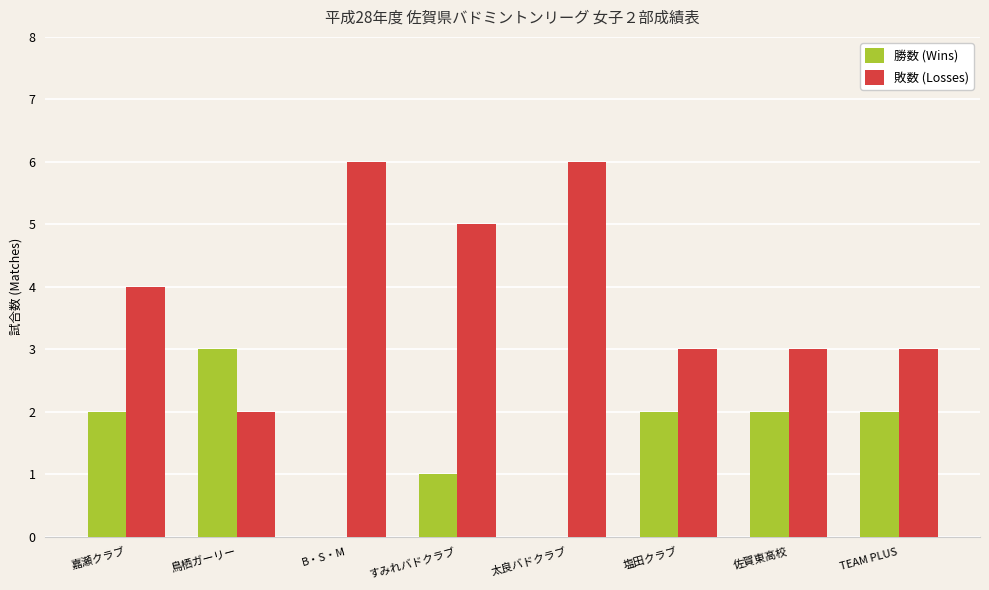

The 勝数 (Wins) series shows 2 at TEAM PLUS. True or false?

True